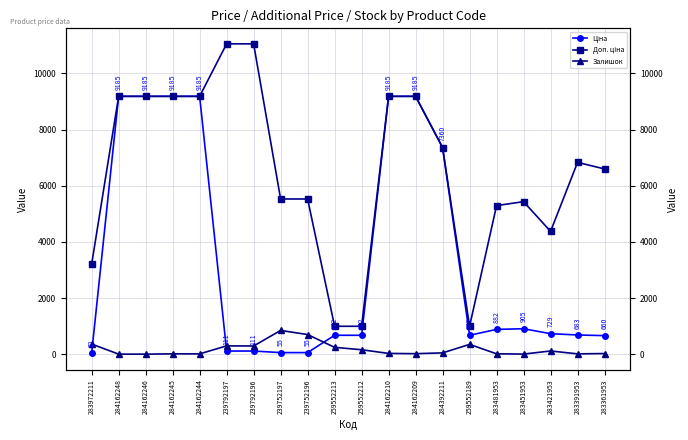

True or false: Ціна and Доп. ціна cross at least once.

False